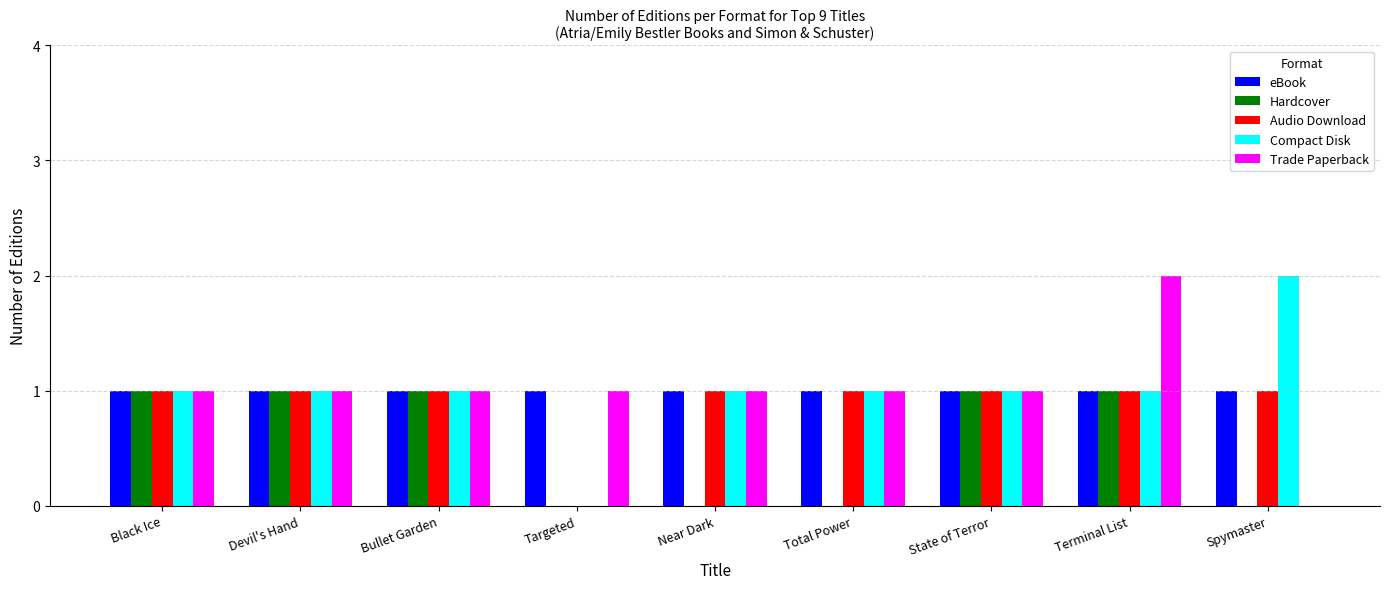

At which category is the sum across all series the highest?

Terminal List